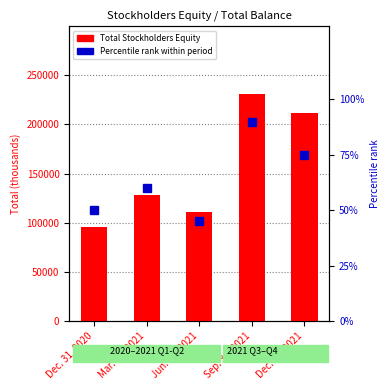

Is the value of Total Stockholders Equity at Mar. 31, 2021 greater than the value of Percentile rank at Dec. 31, 2020?

Yes